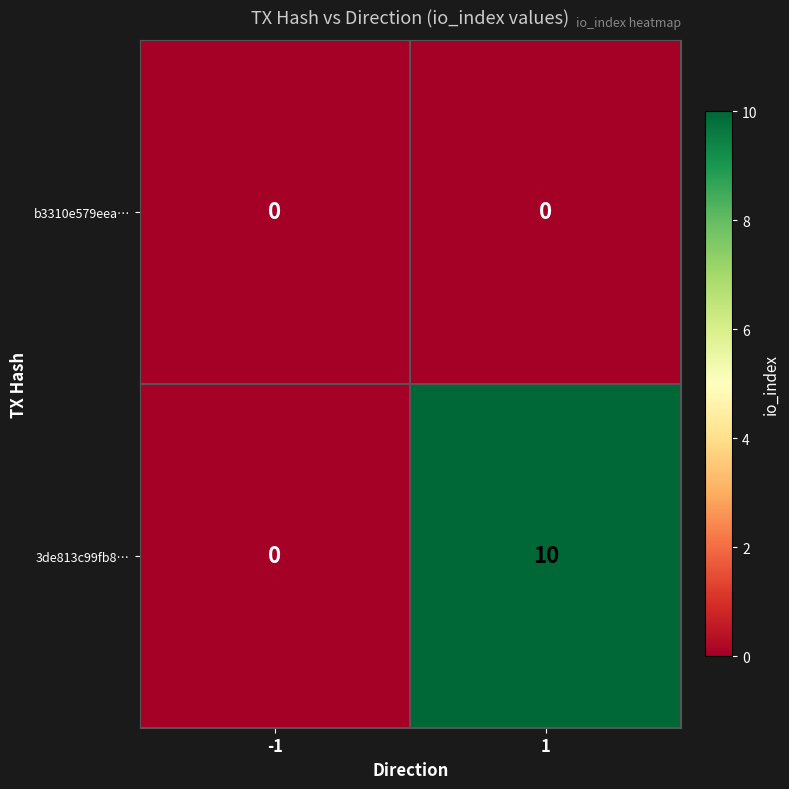

How many categories are shown in the chart?

2